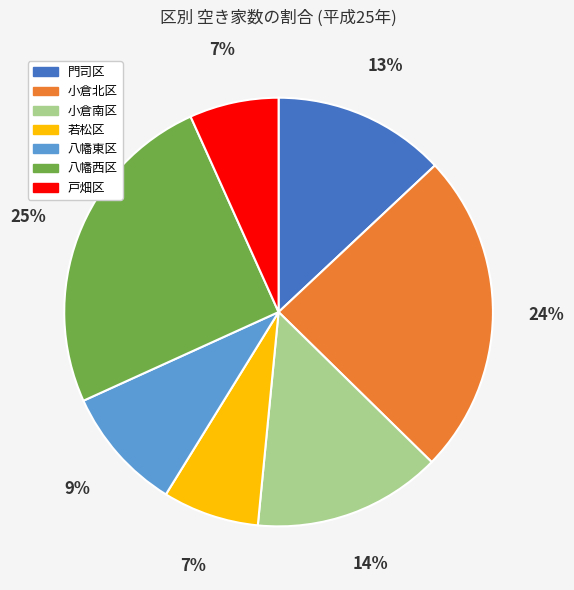

How many segments does this pie chart have?

7